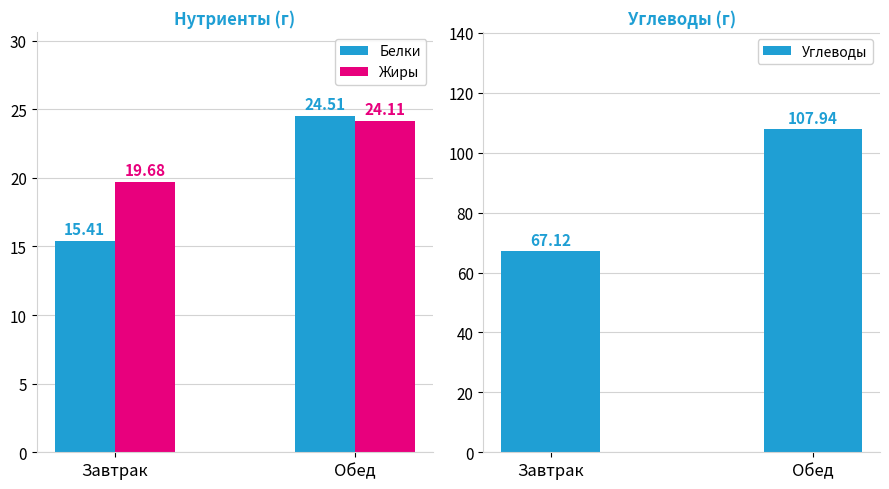

How many groups of bars are there?

2